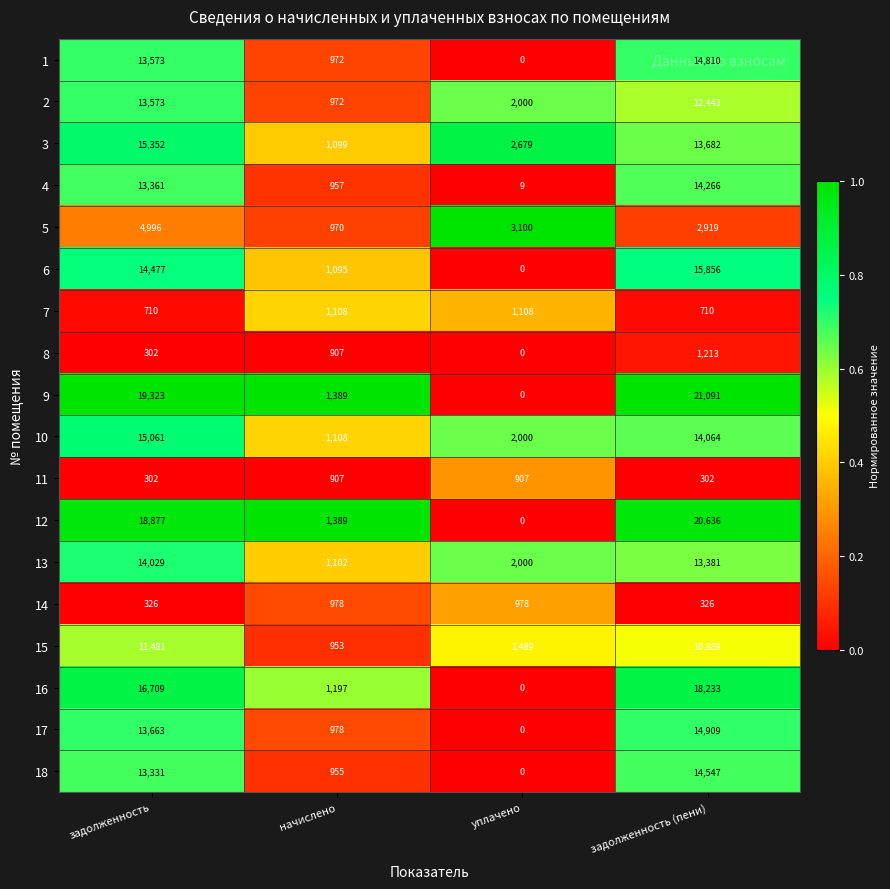

Count the number of data series in this chart.

18